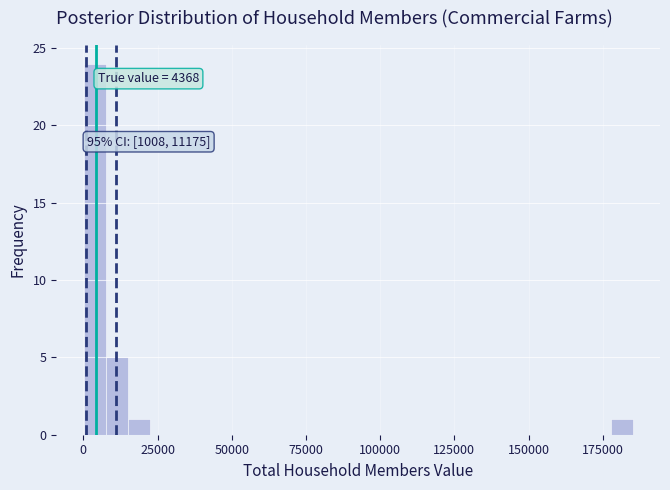

Read against the x-axis, roughly where is the centre of the tallest bar?

5000